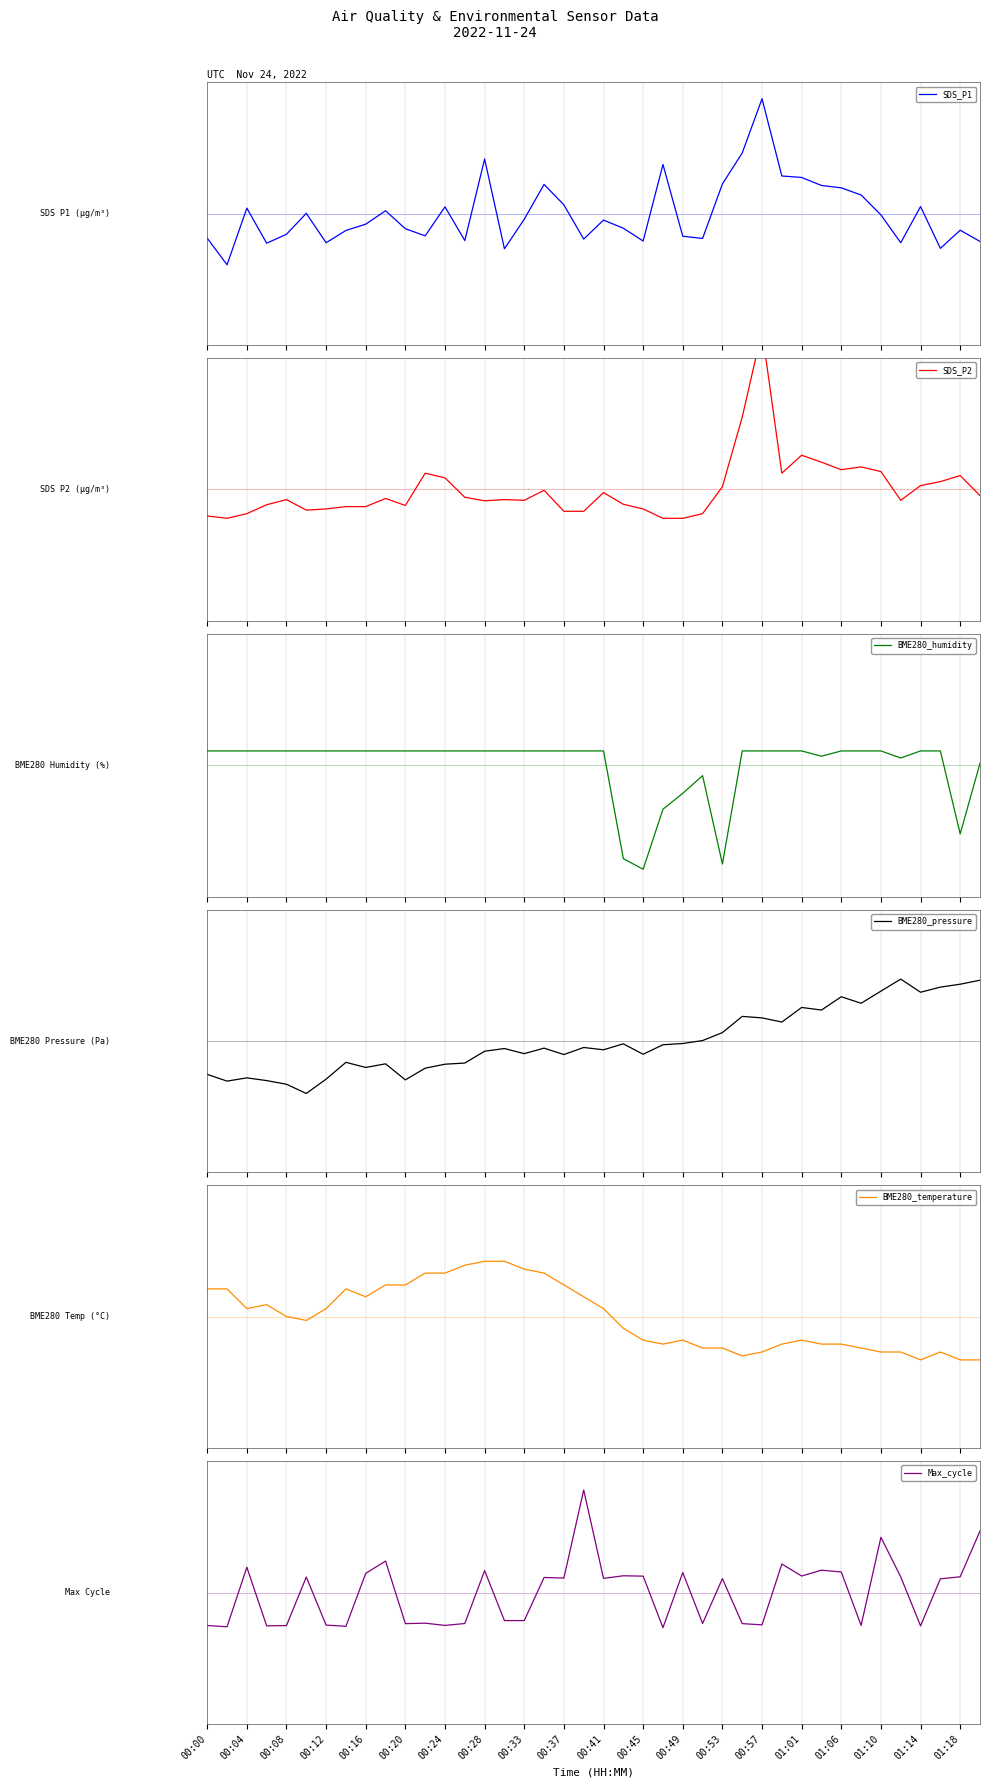

How many positive values does the BME280_temperature series have?

20